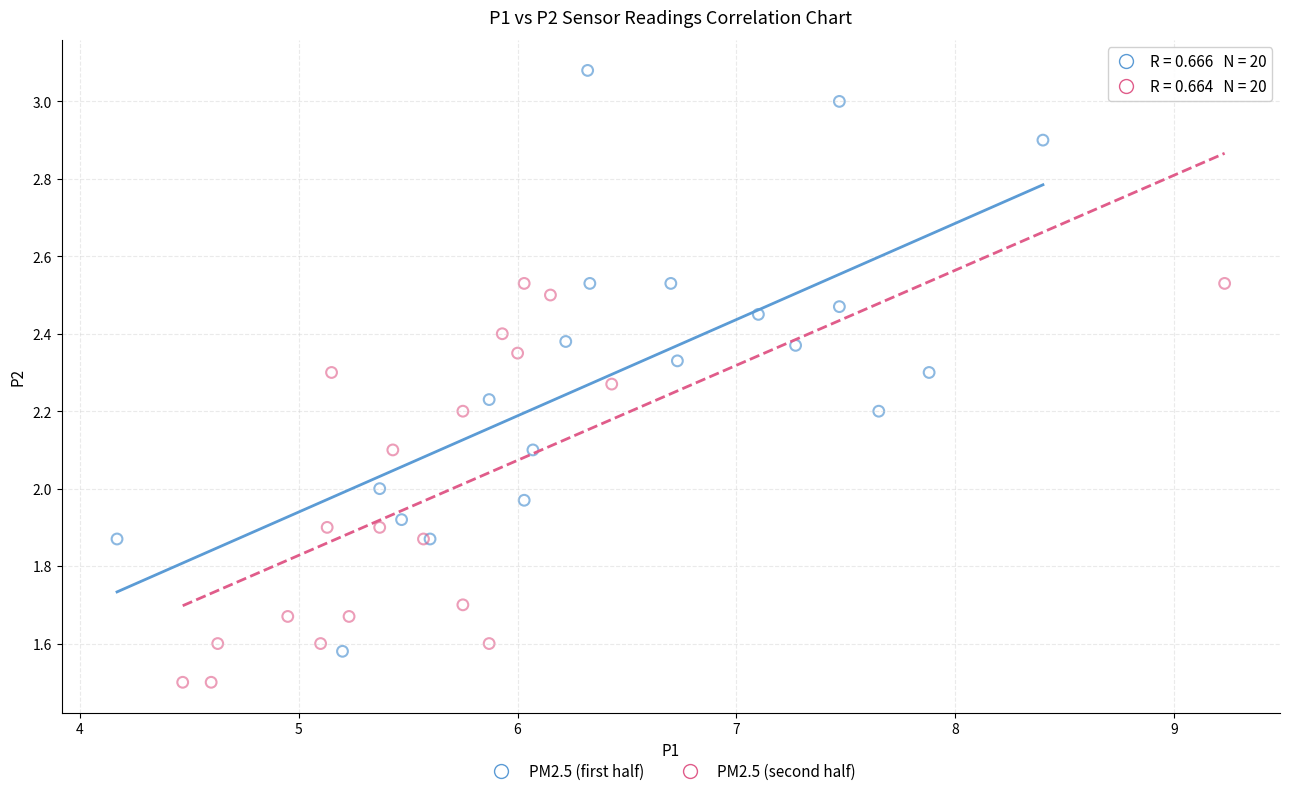

Which series contains the highest Y value?

PM2.5 (first half)